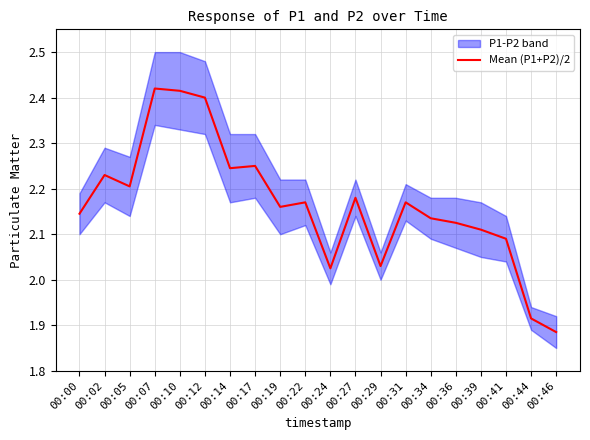

True or false: the data shows 3.5 at 00:19.

False